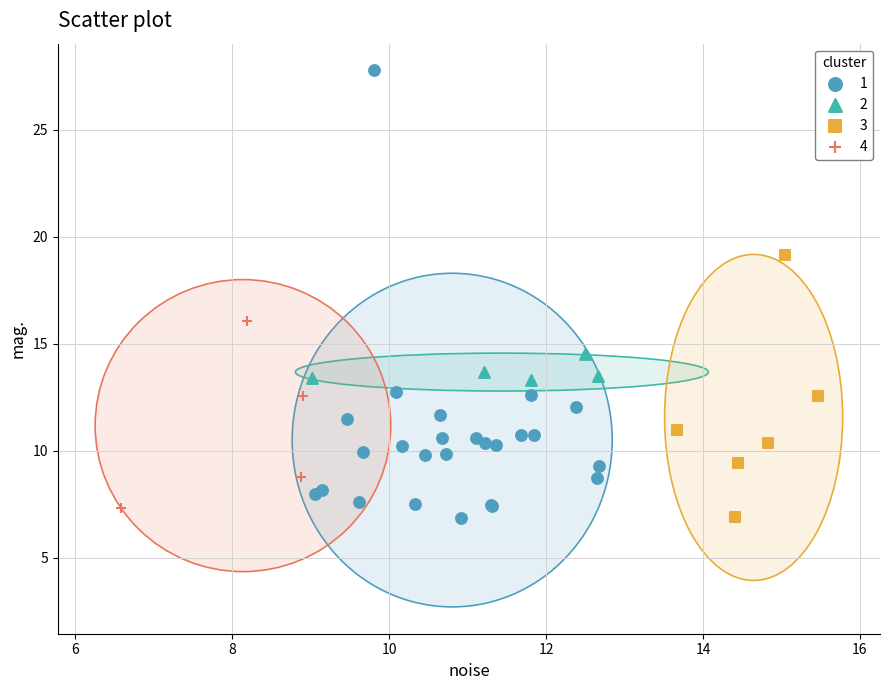

Which series reaches the maximum Y coordinate?

1